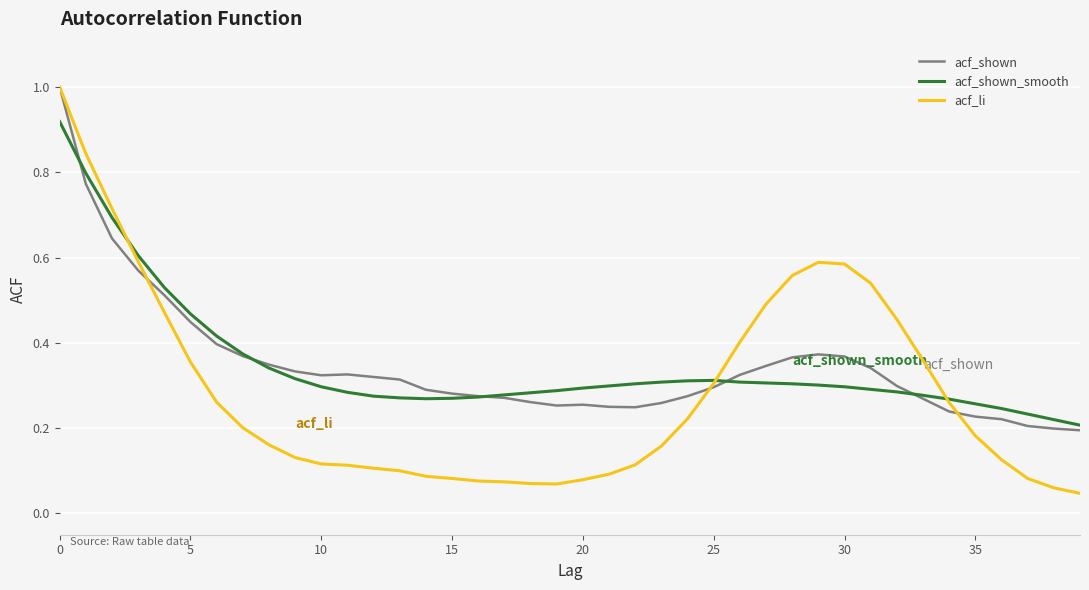

How many lines are shown in the chart?

3